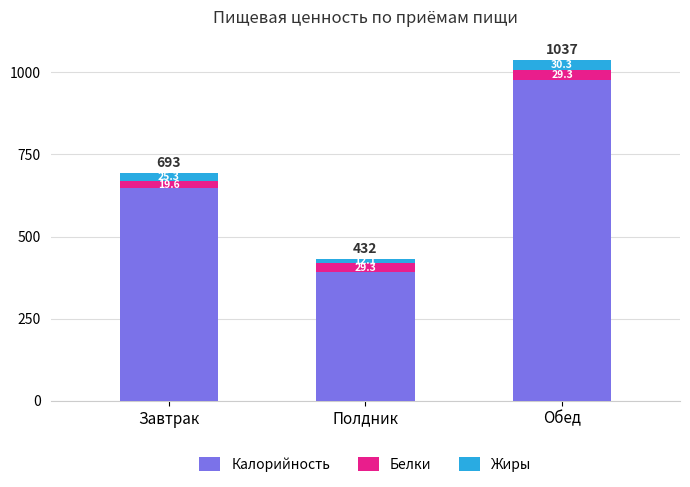

List the labels in order of Калорийность value, smallest first.

Полдник, Завтрак, Обед